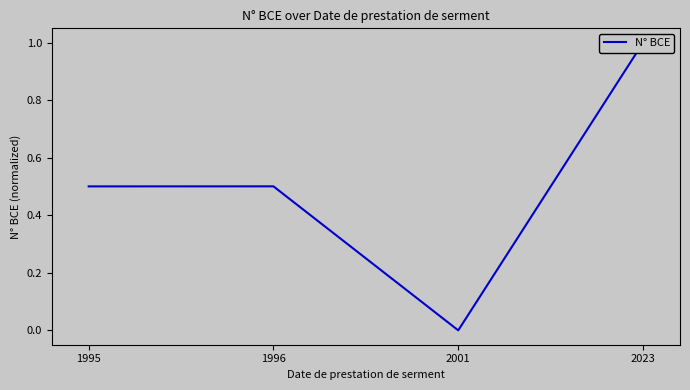

What is the greatest value displayed?

1.0